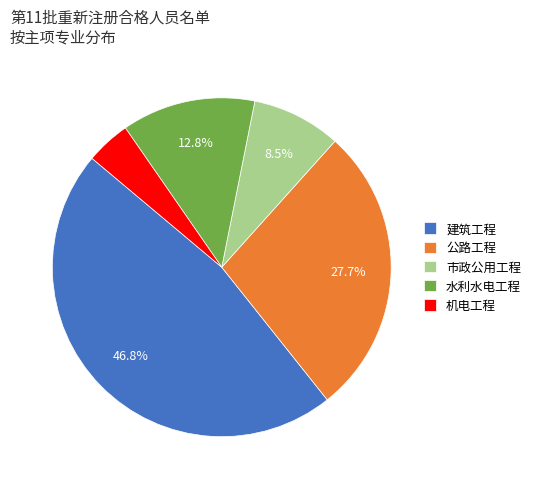

Does any single category account for the majority?

No